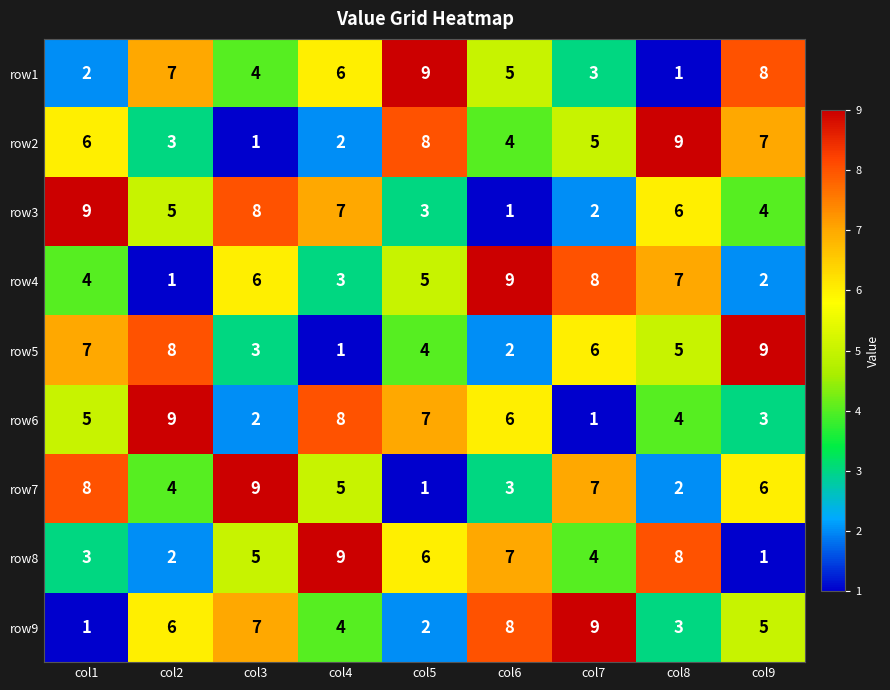

How many data points in row9 are less than 5?

4